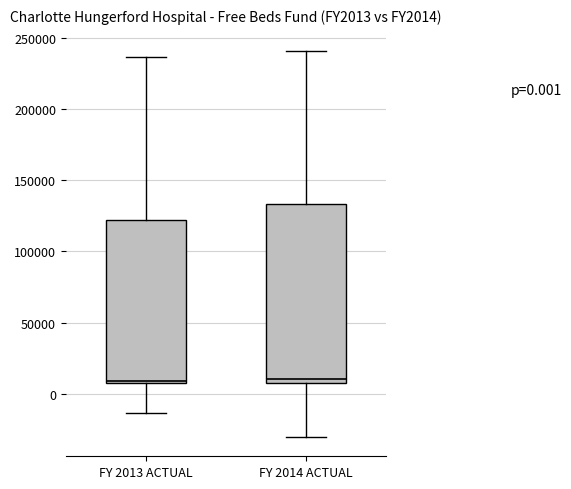

Which box is the tallest, from its lower edge to its upper edge?

FY 2014 ACTUAL